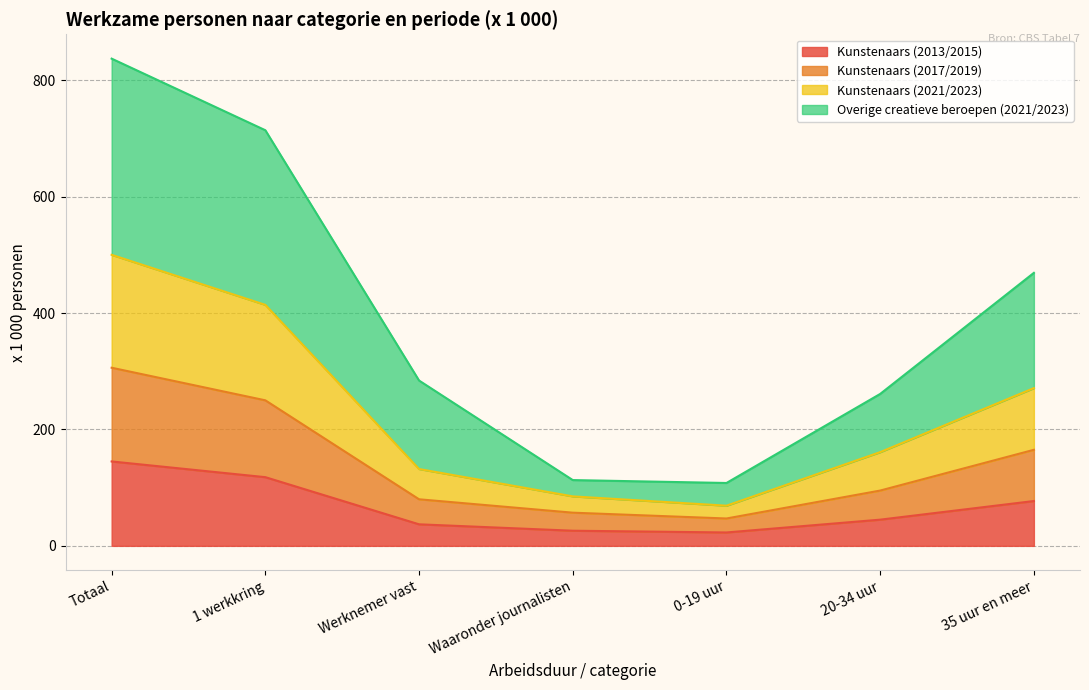

List the series in order of their overall mean, highest first.

Overige creatieve beroepen (2021/2023), Kunstenaars (2021/2023), Kunstenaars (2017/2019), Kunstenaars (2013/2015)